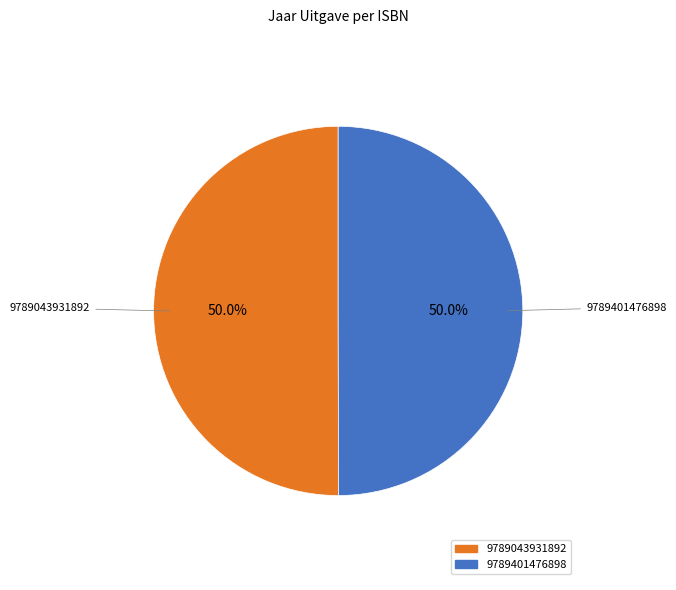

What is the ratio of the value at 9789401476898 to the value at 9789043931892?

1.0